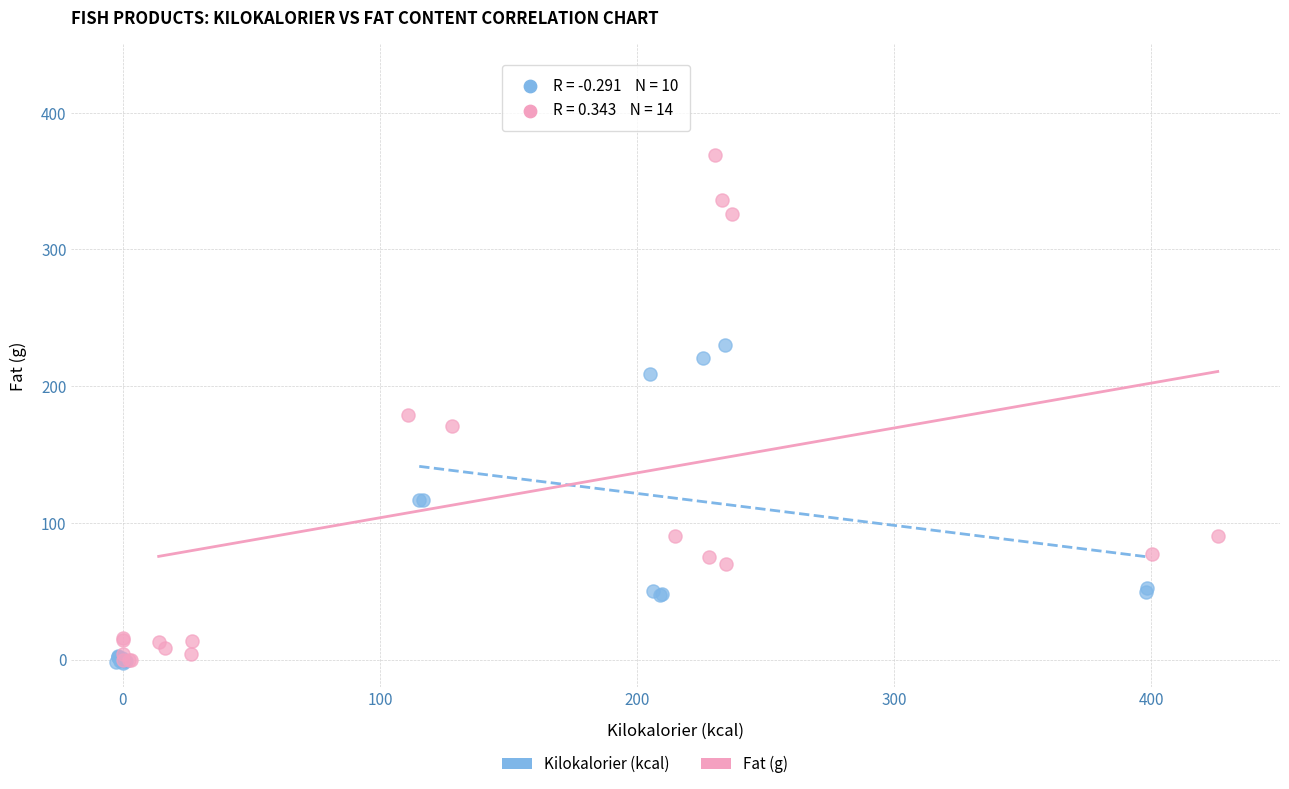

Which series has the widest spread of Y values?

Fat (g)